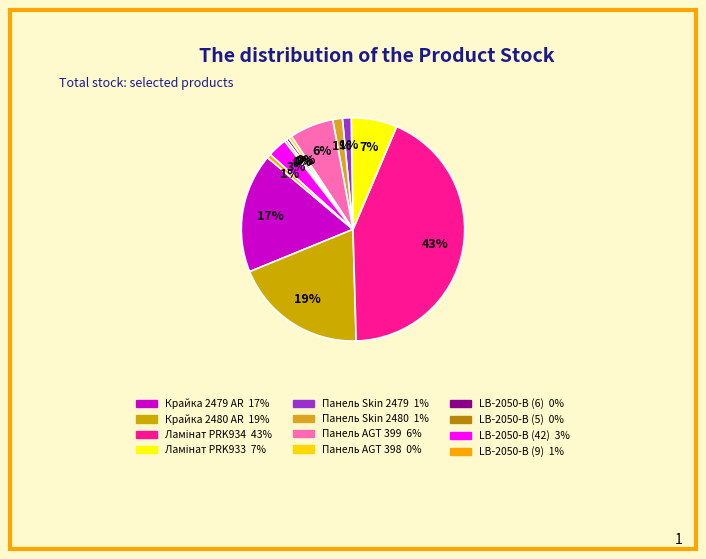

Count the number of slices in the pie.

12